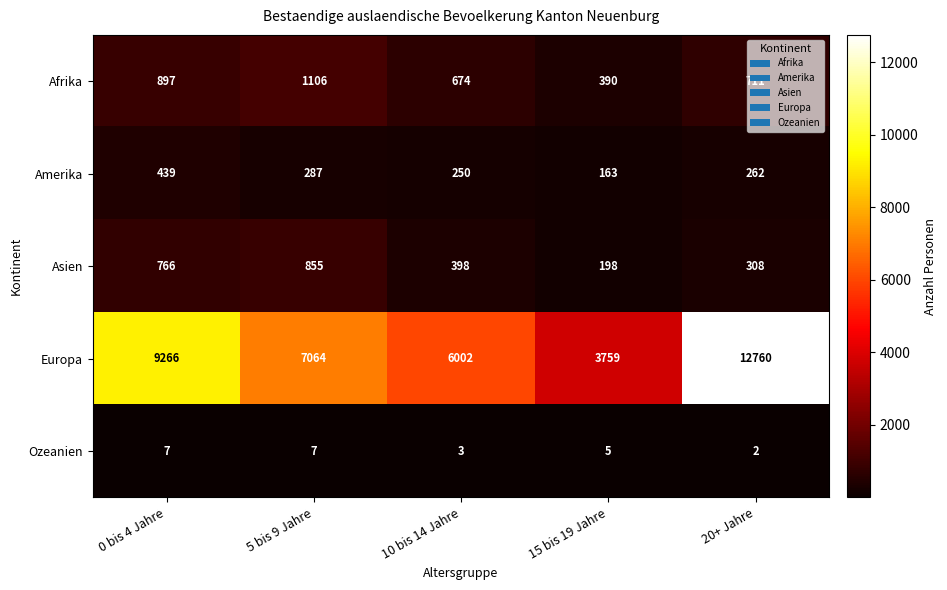

Which series changed the most between 5 bis 9 Jahre and 10 bis 14 Jahre?

Europa